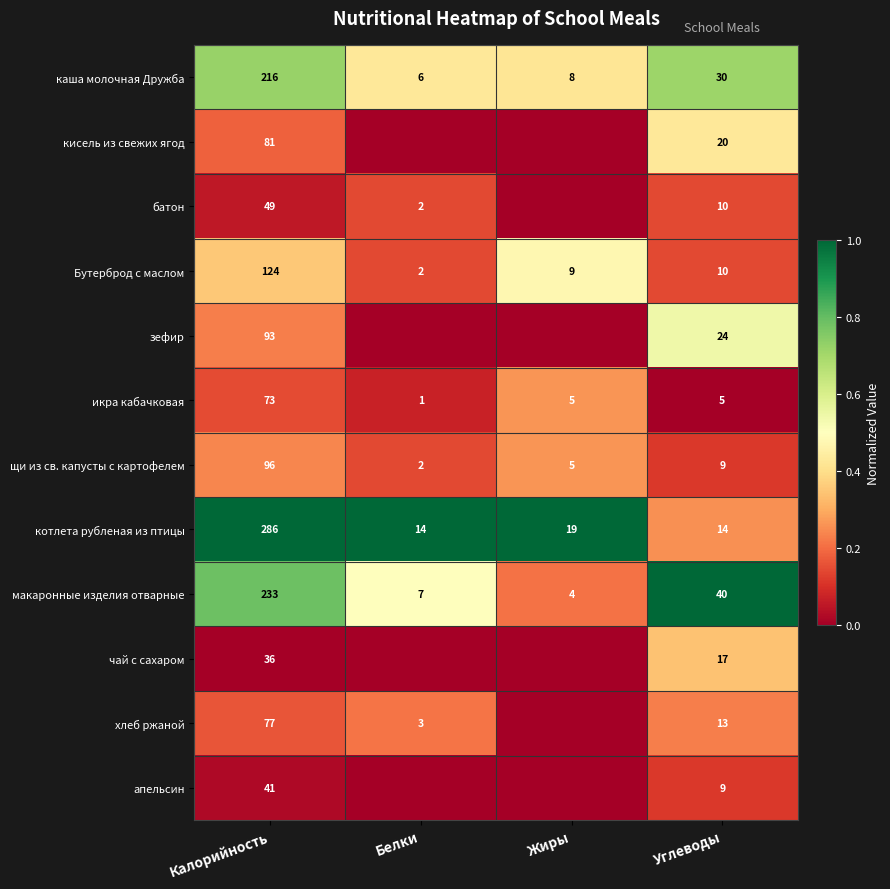

Which has a higher value, Углеводы or Жиры?

Углеводы